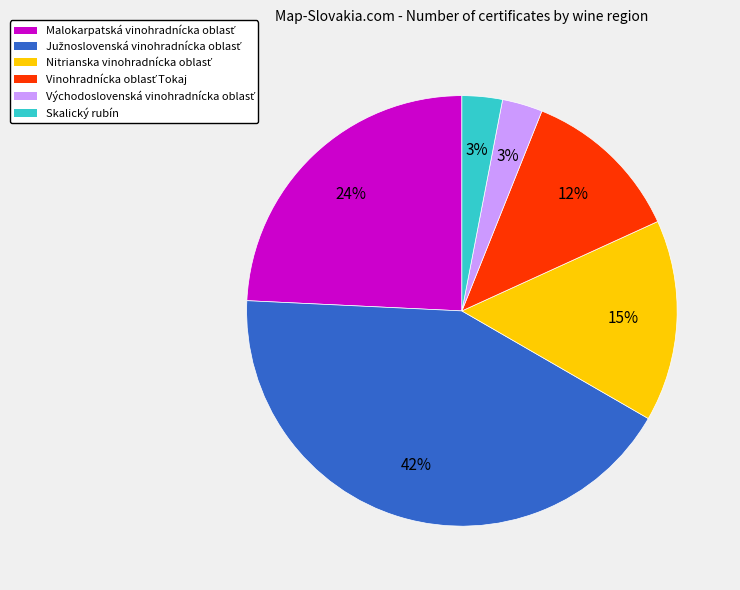

What percentage is the Skalický rubín slice, to the nearest percent?

3%